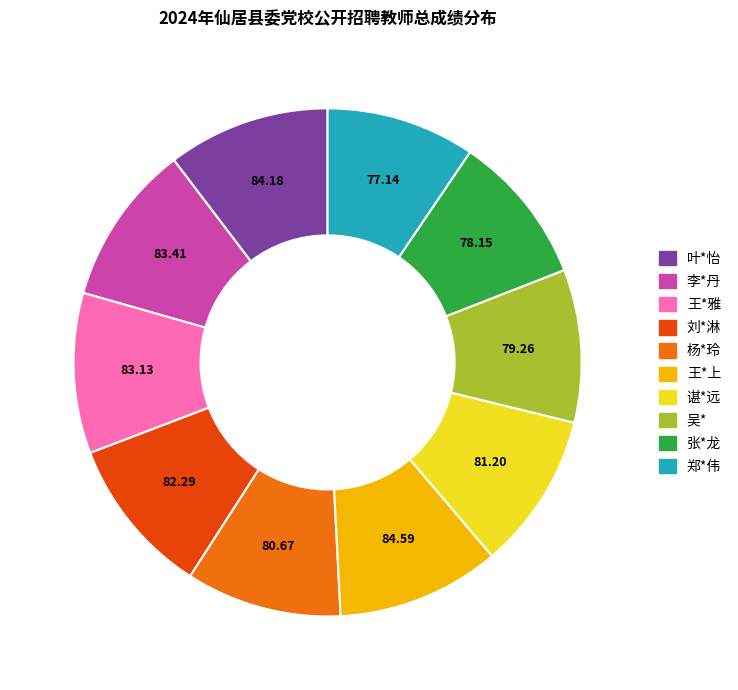

Is 郑*伟 the majority of the pie?

No